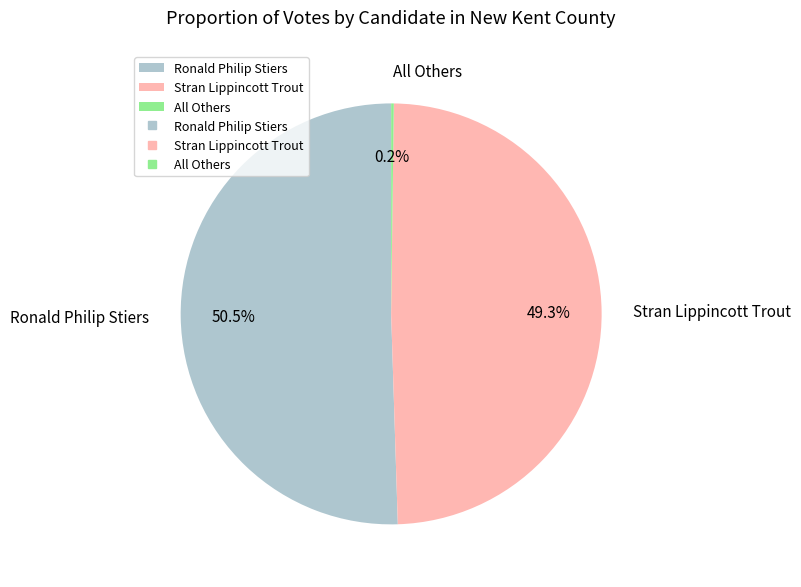

What is the largest slice in the pie chart?

Ronald Philip Stiers